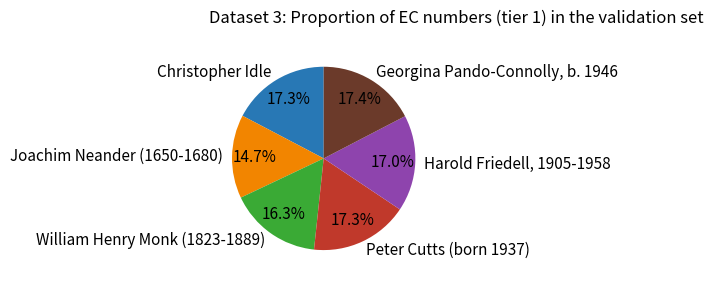

Approximately how many times larger is the value at Peter Cutts (born 1937) compared to Joachim Neander (1650-1680)?

1.2